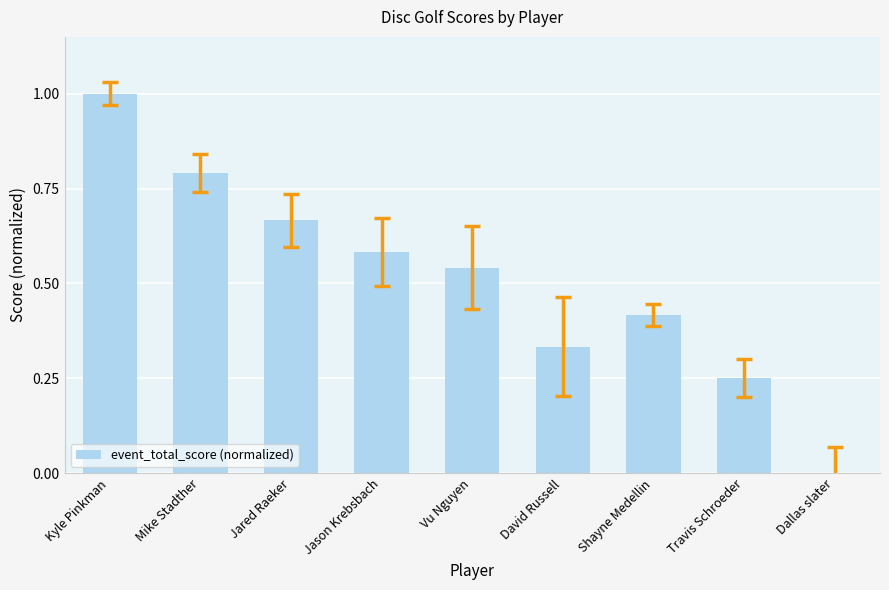

What is the sum of the values at Jason Krebsbach and Mike Stadther?

1.4